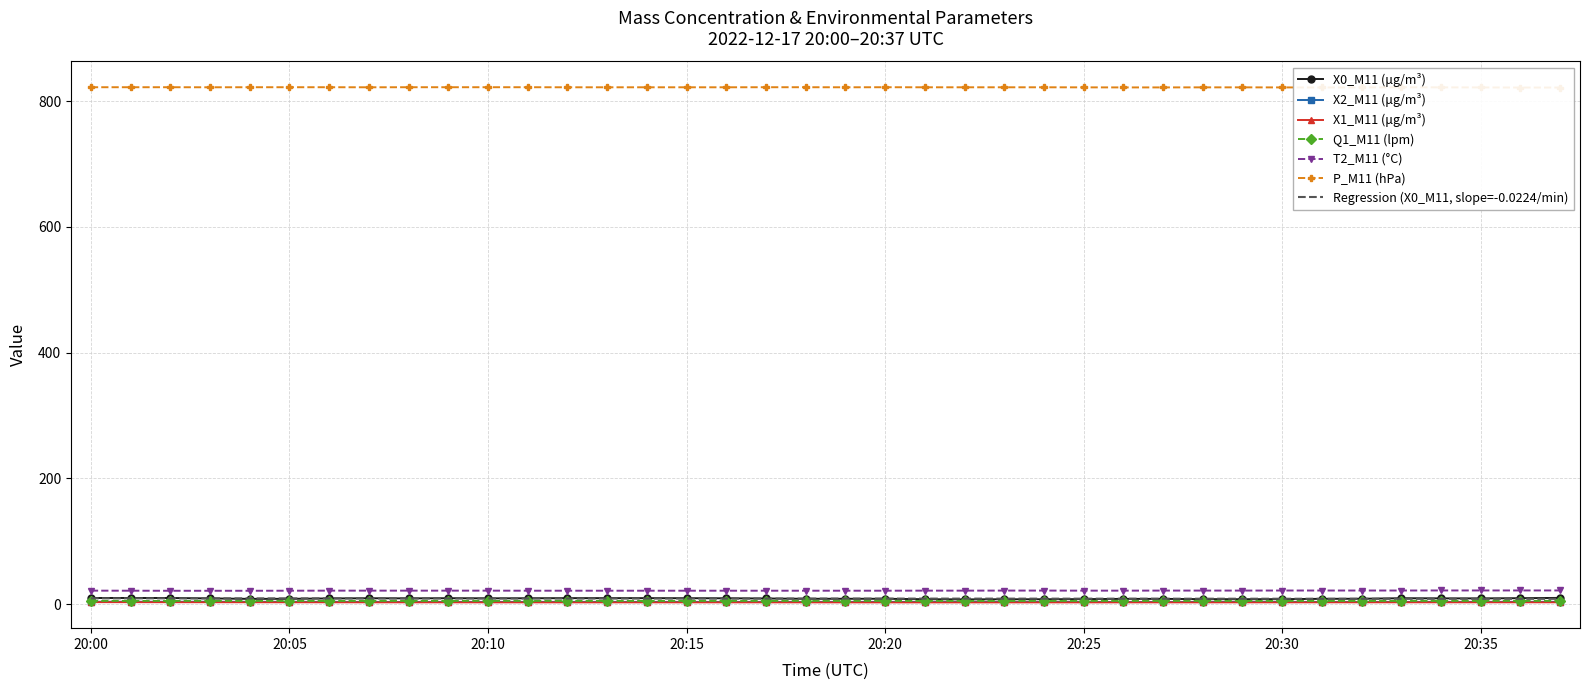

What is the difference between the highest and lowest values at 20:16?

819.5